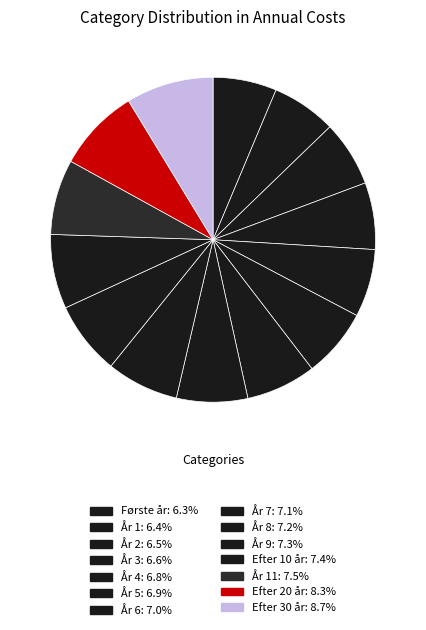

Rank the categories by value from lowest to highest.

Første år, År 1, År 2, År 3, År 4, År 5, År 6, År 7, År 8, År 9, Efter 10 år, År 11, Efter 20 år, Efter 30 år